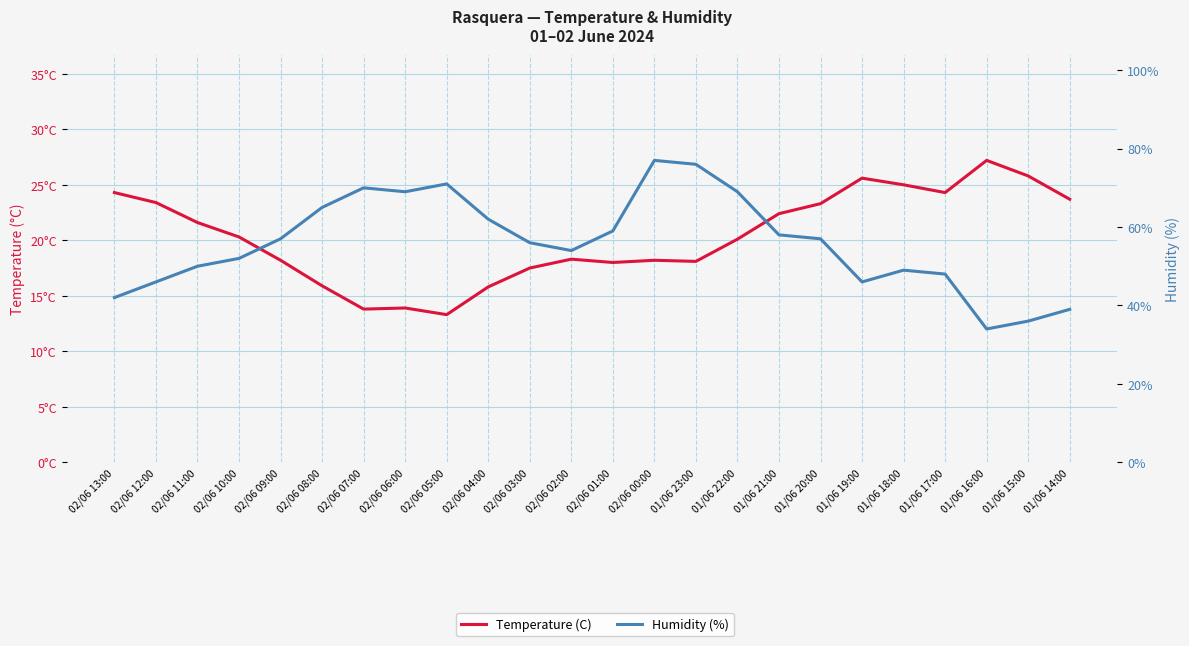

True or false: Humidity (%) and Temperature (C) cross at least once.

False